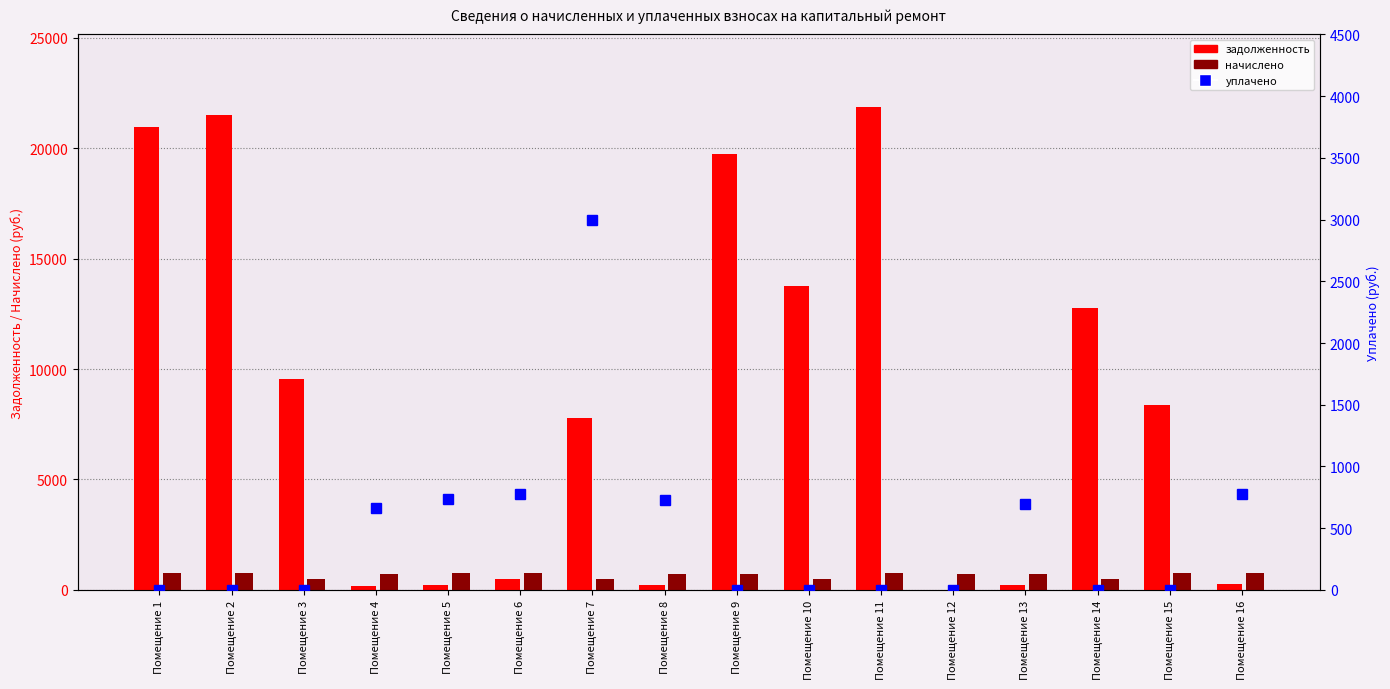

Which series has the largest range (max minus min)?

задолженность